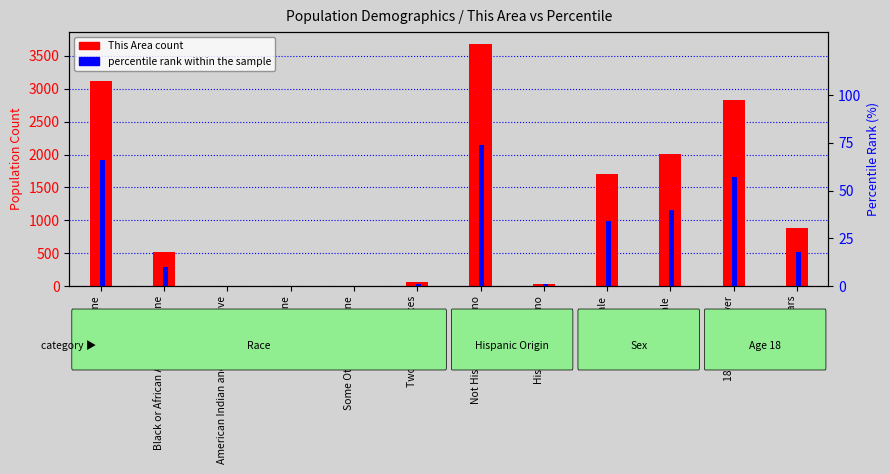

At 18 years and over, list the series in order from smallest to largest.

percentile rank within the sample, This Area count